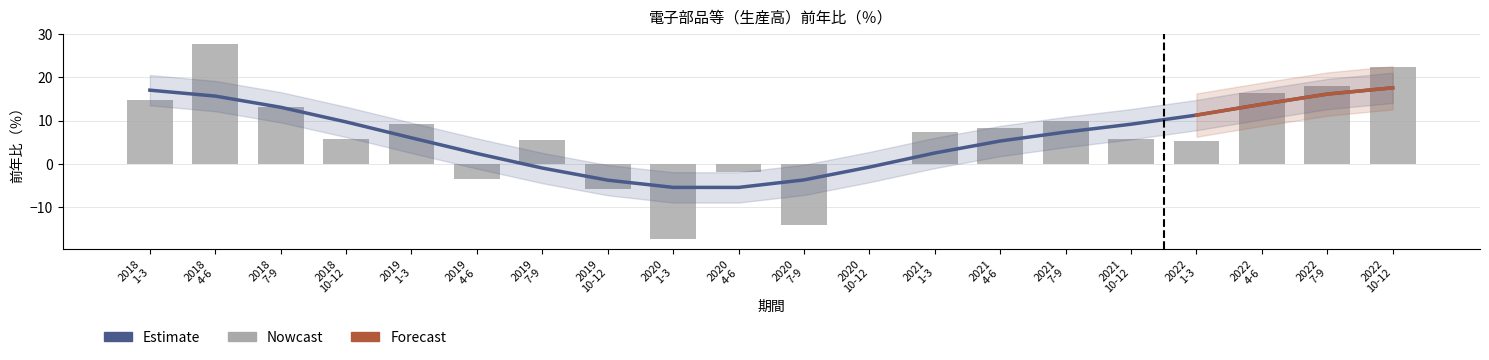

Count the number of values greater than 13.

3